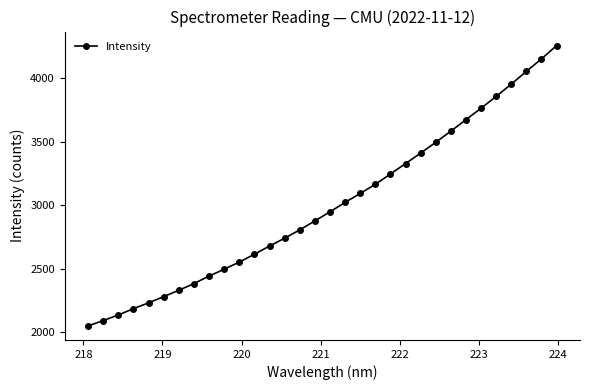

How many categories are shown in the chart?

32